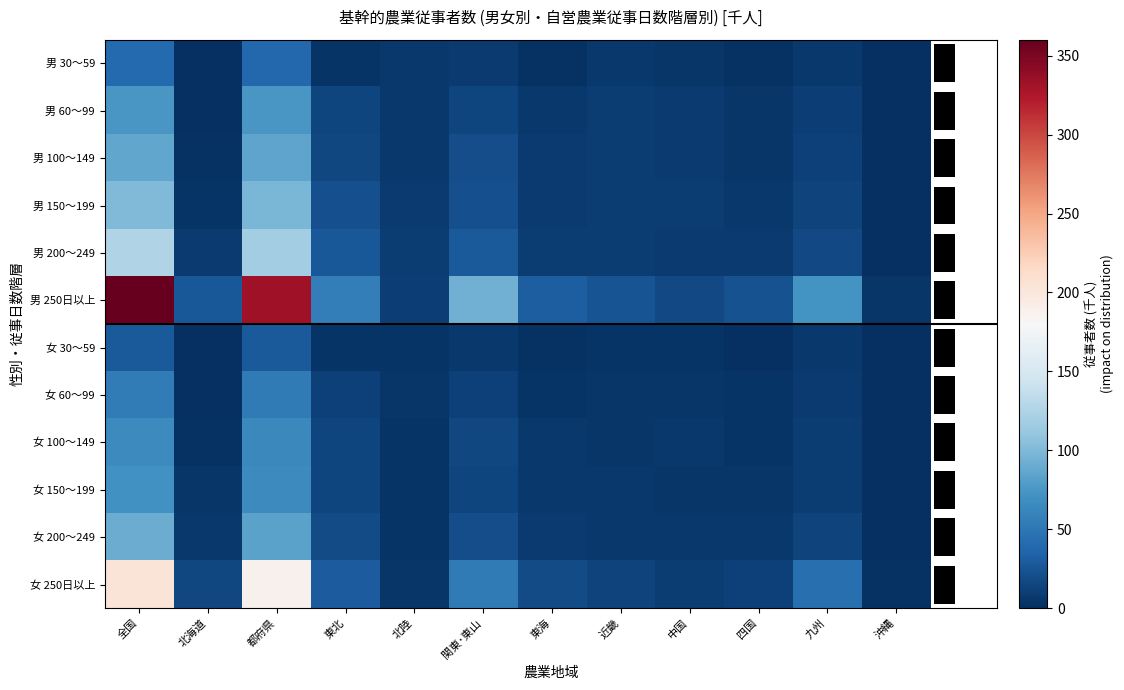

At which category does the chart reach its minimum across all series?

沖縄